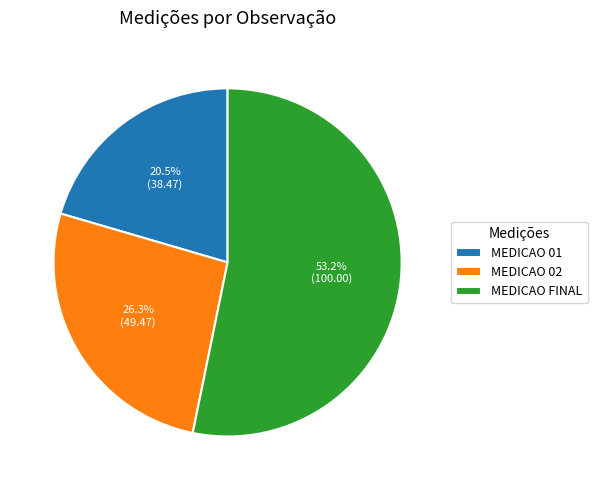

Does any single category account for the majority?

Yes